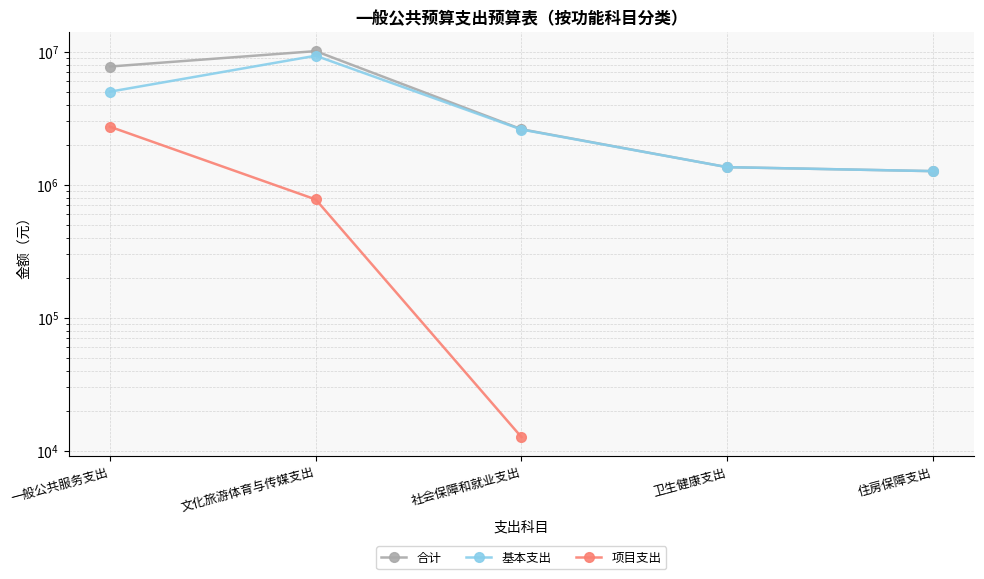

True or false: 项目支出 and 合计 cross at least once.

False